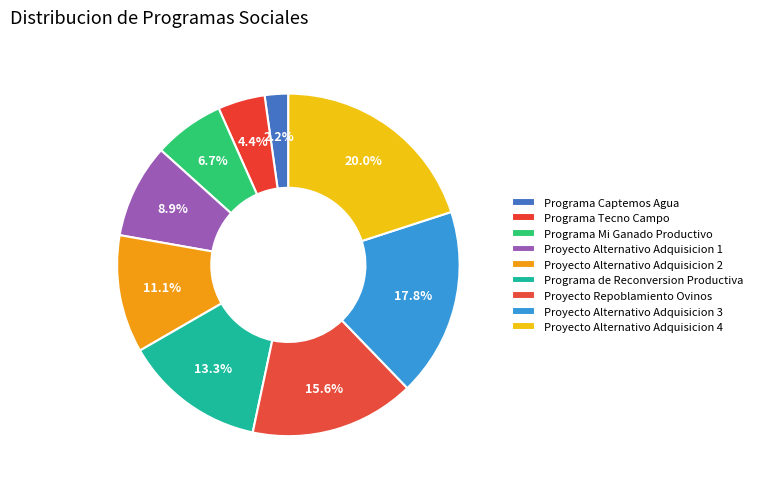

Is it true that Proyecto Repoblamiento Ovinos is 3% of the pie?

False